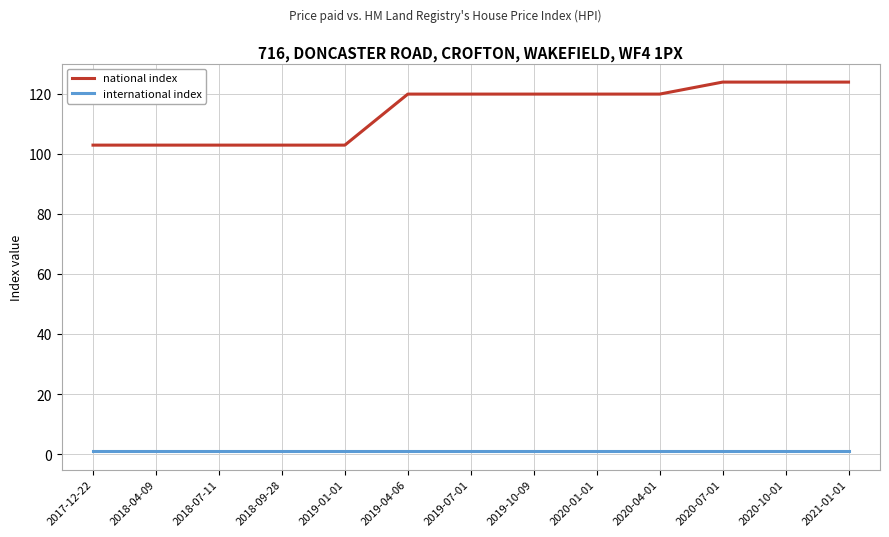

What is the sum of the national index values at 2019-07-01 and 2020-01-01?

240